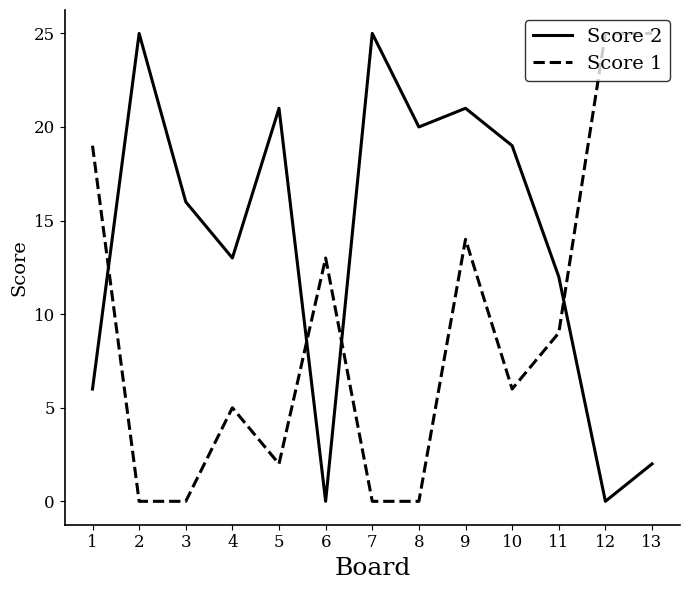

What is the maximum value shown in the chart?

25